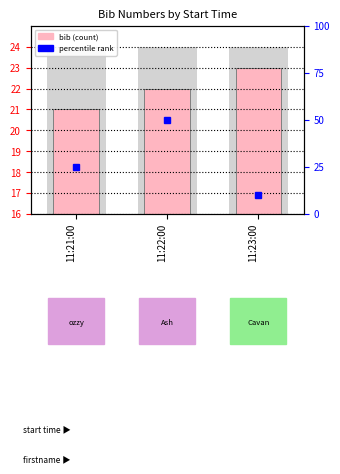

Count the values in the range 21 to 23.

3